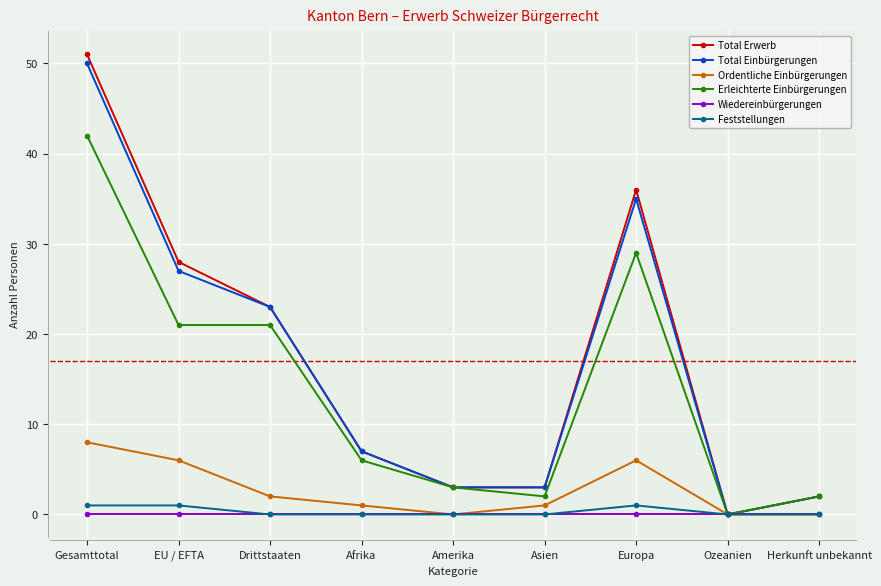

What is the difference between the maximum and minimum values in the Total Einbürgerungen series?

50